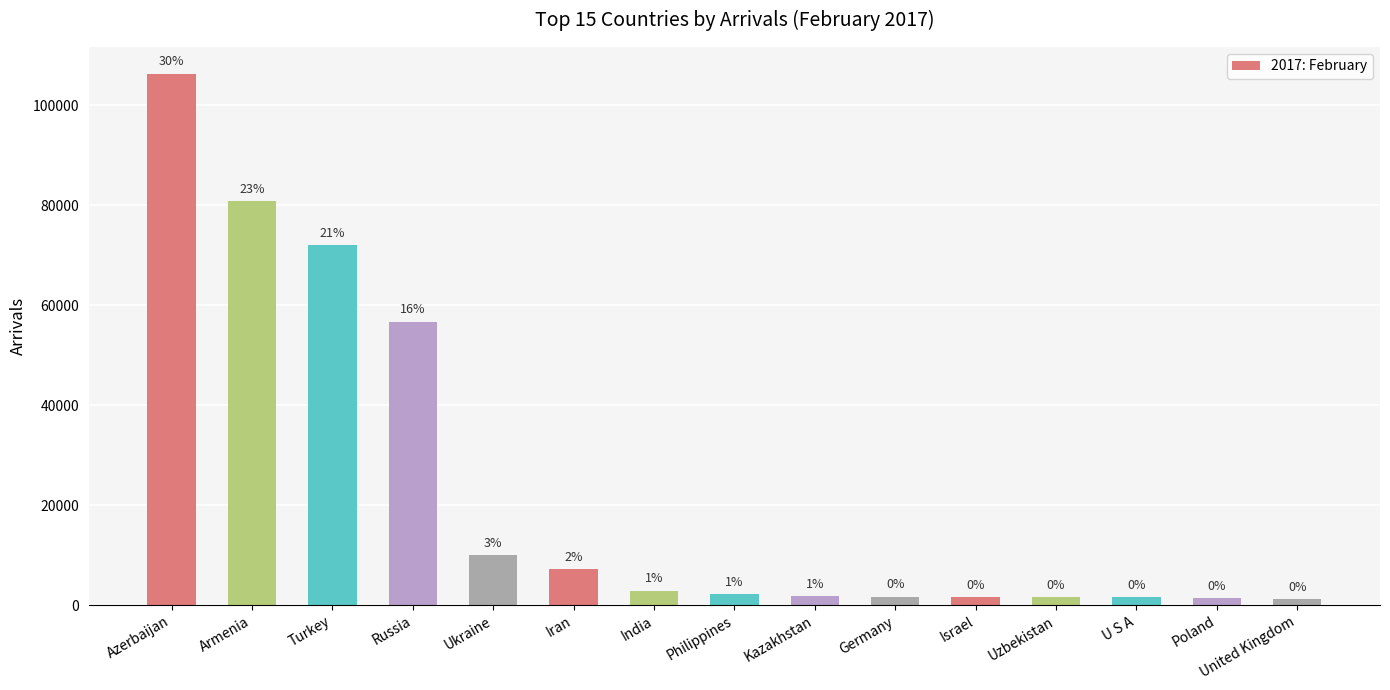

Reading left to right, extract all data points from this chart.

106364	80823	71977	56717	9996	7240	2874	2262	1831	1692	1601	1557	1547	1359	1263